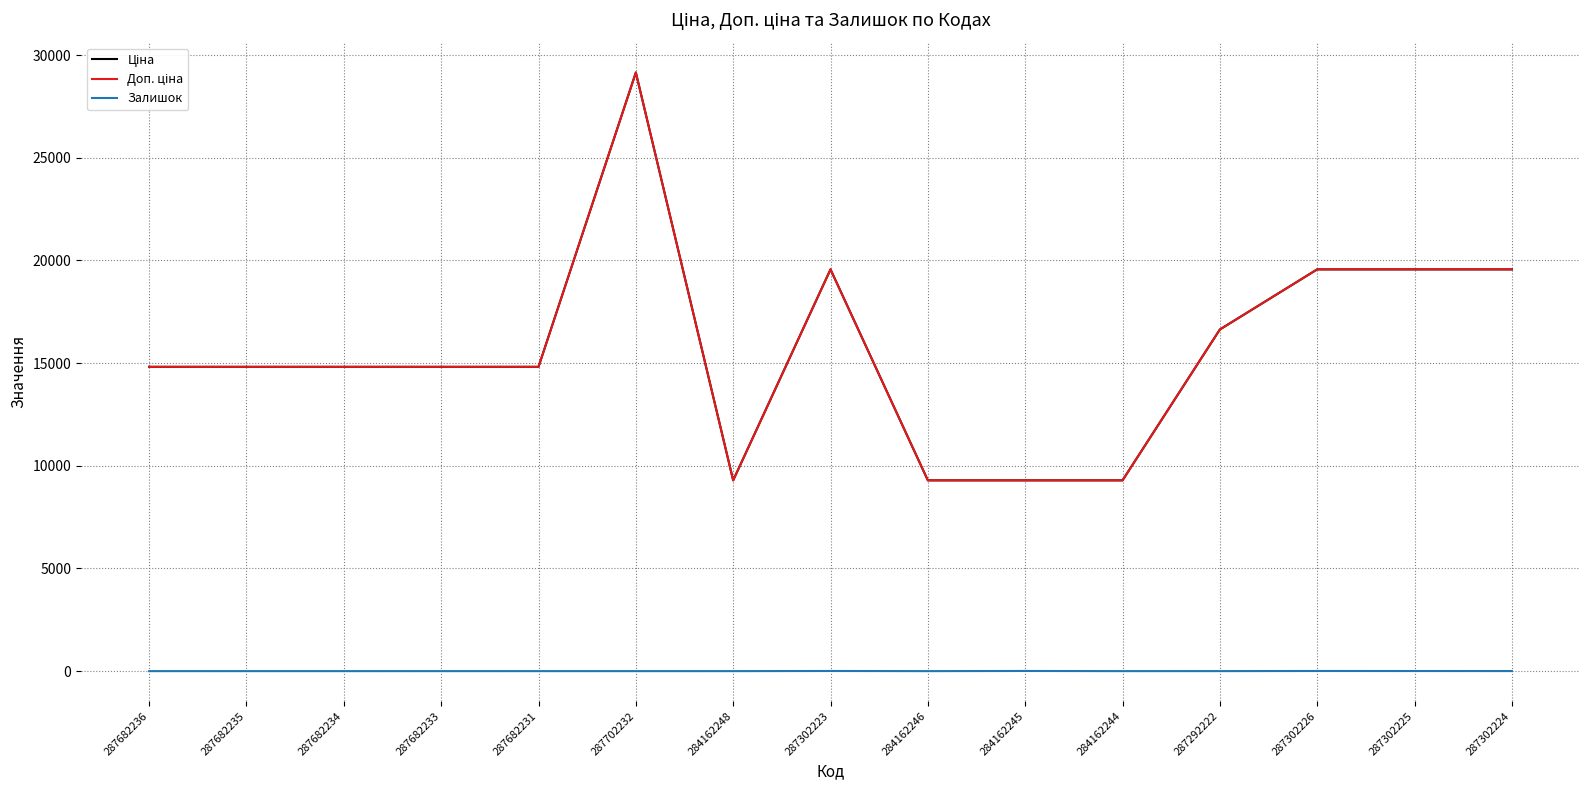

Does the chart have visible grid lines?

Yes